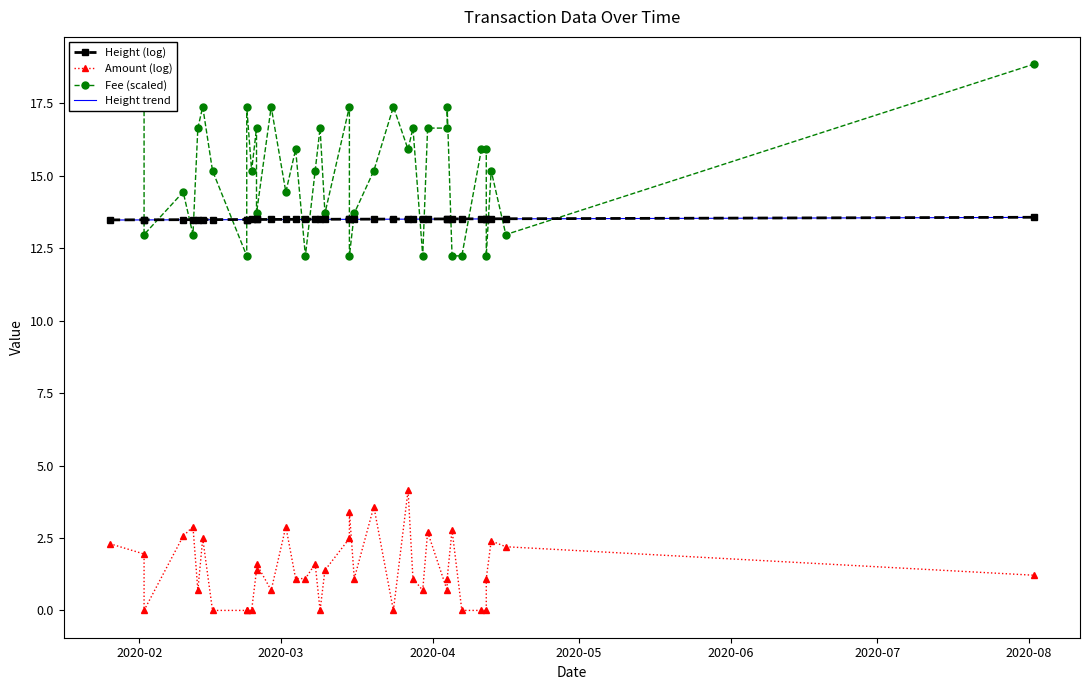

What is the difference between the maximum and second lowest values in the Height (log) series?

0.1